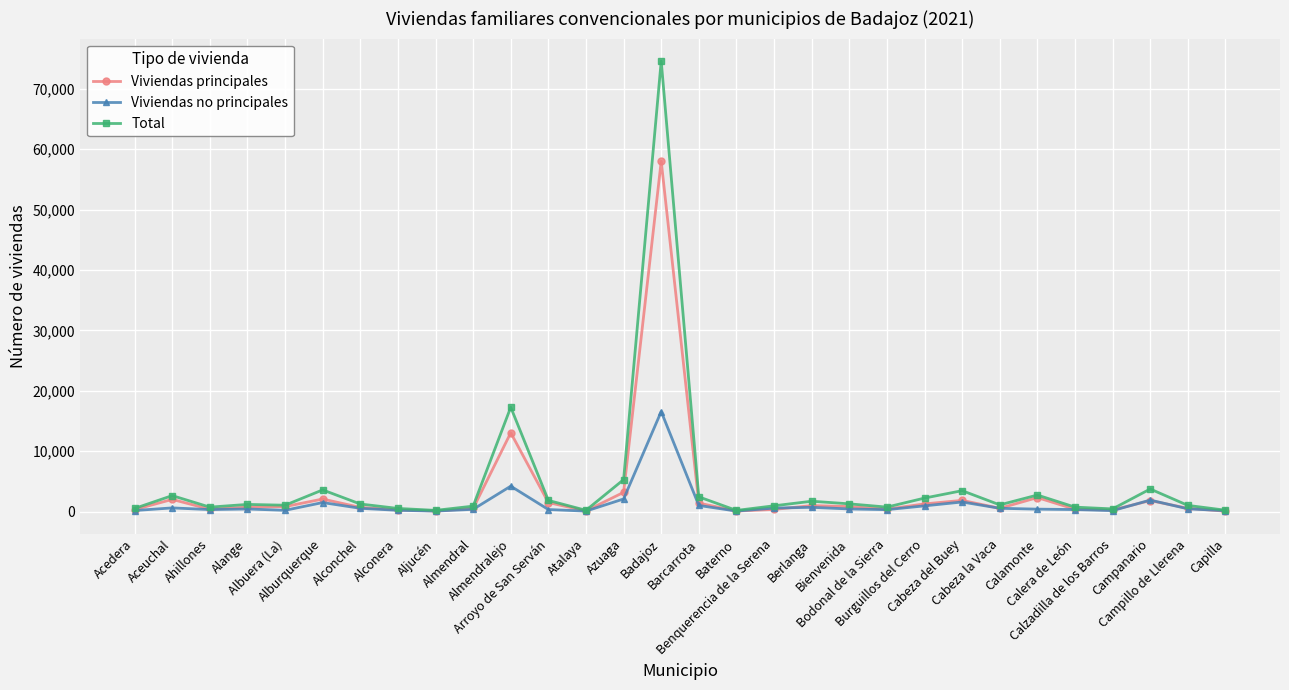

Does the chart have visible grid lines?

Yes